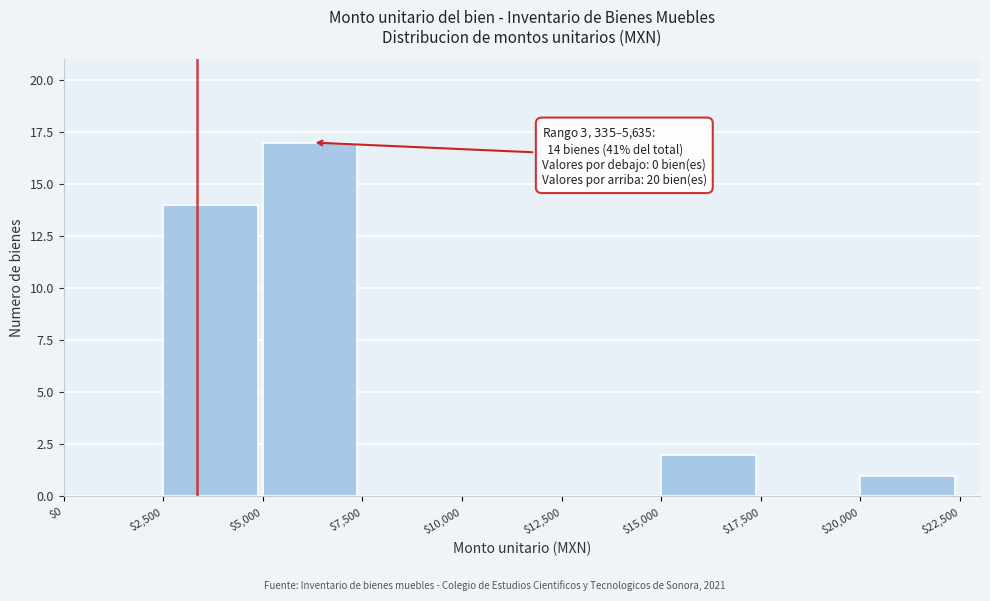

Over which range of the x-axis is the bar tallest?

$5,000 to $7,500